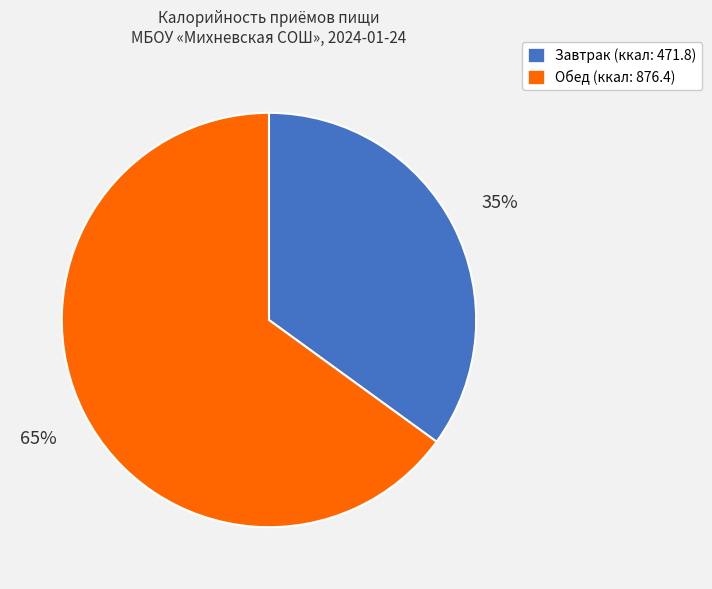

Approximately how many times larger is the value at Обед compared to Завтрак?

1.9